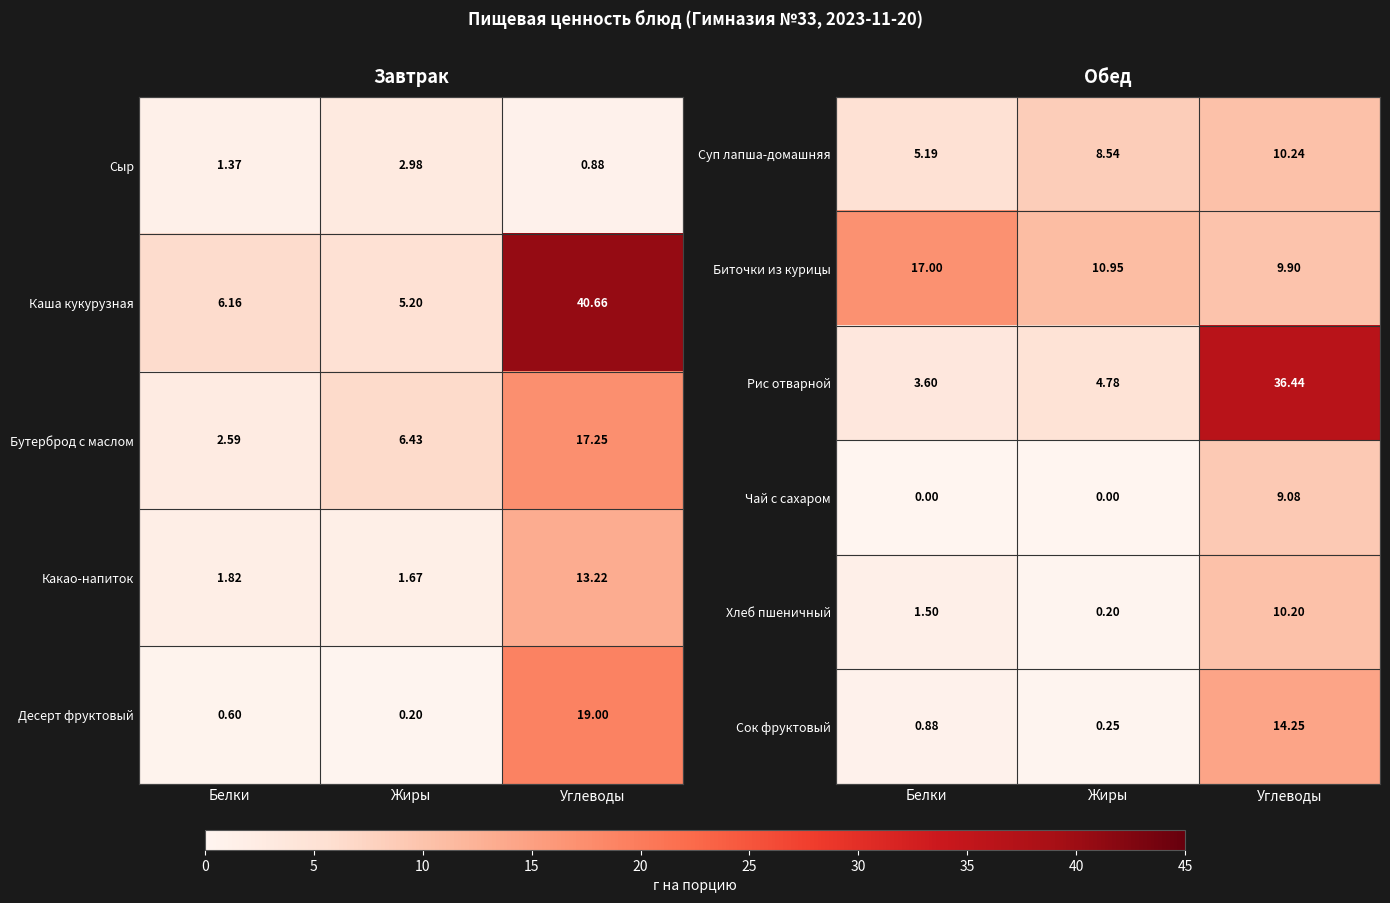

At which category is the sum across all series the highest?

Углеводы